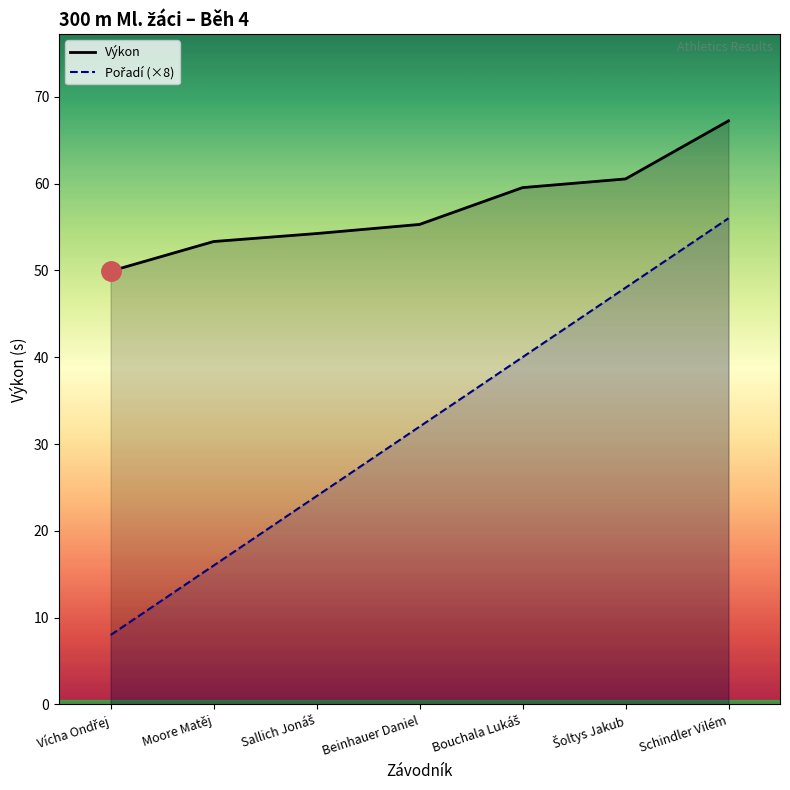

Rank the categories by Pořadí (×8) value from lowest to highest.

Vícha Ondřej, Moore Matěj, Sallich Jonáš, Beinhauer Daniel, Bouchala Lukáš, Šoltys Jakub, Schindler Vilém